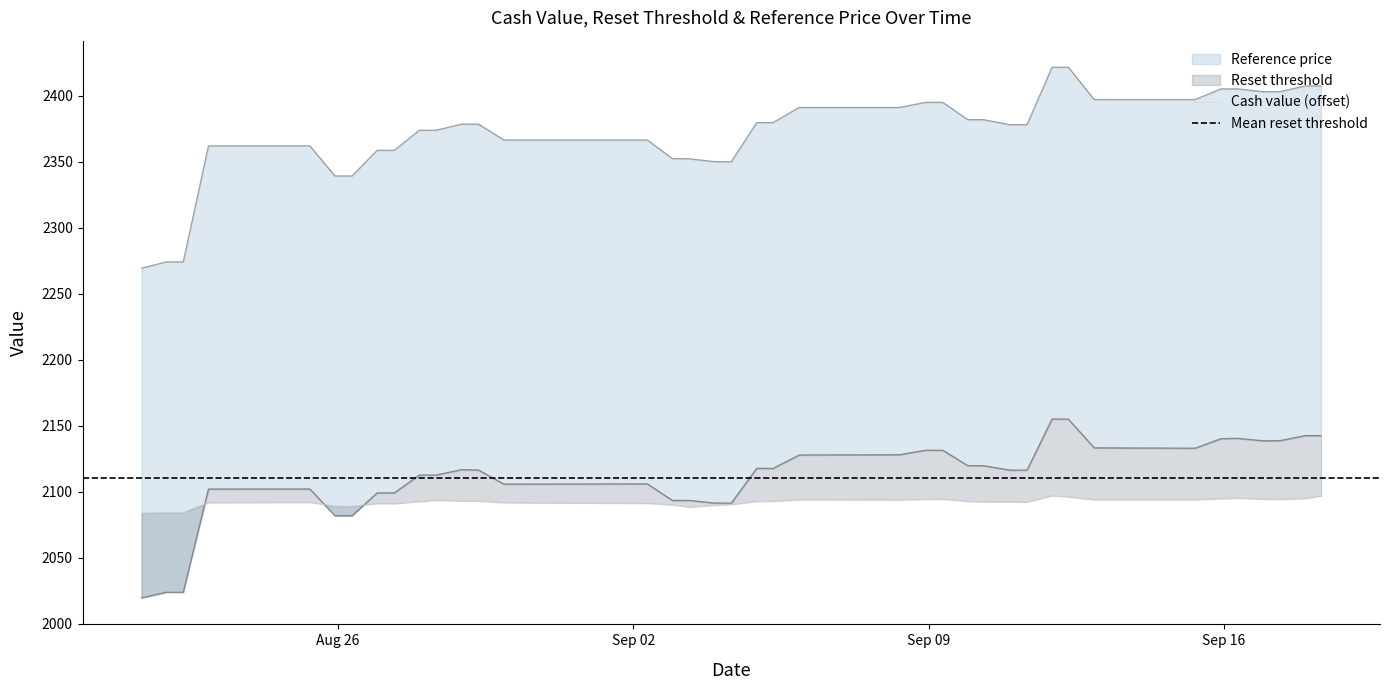

True or false: Cash value has a value of 3254.2 at 33.

False